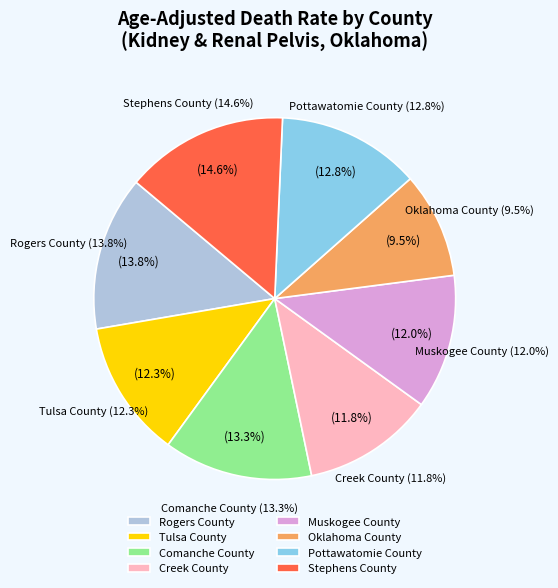

How many slices are in this pie chart?

8